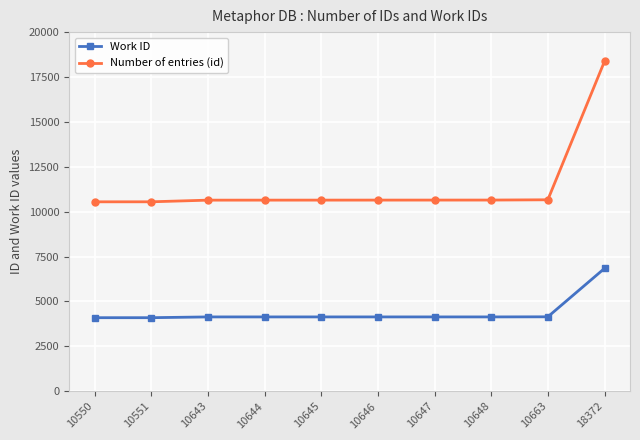

What is the approximate value of Number of entries (id) at 10643, to the nearest 50?

10650